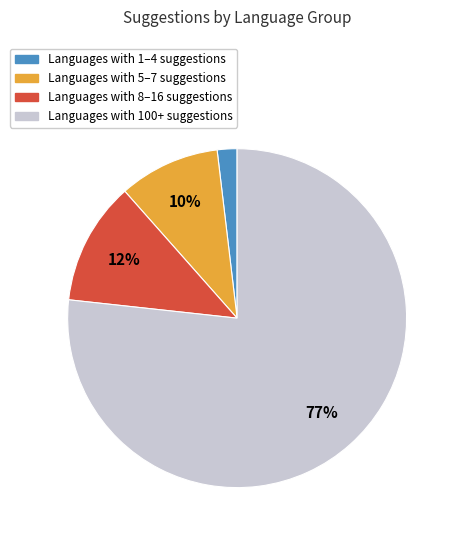

Count the number of slices in the pie.

4